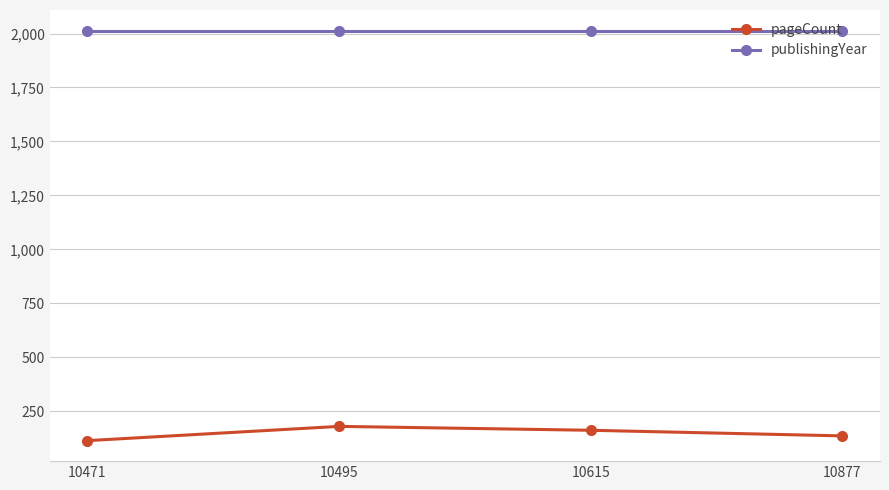

What is the smallest value displayed?

114